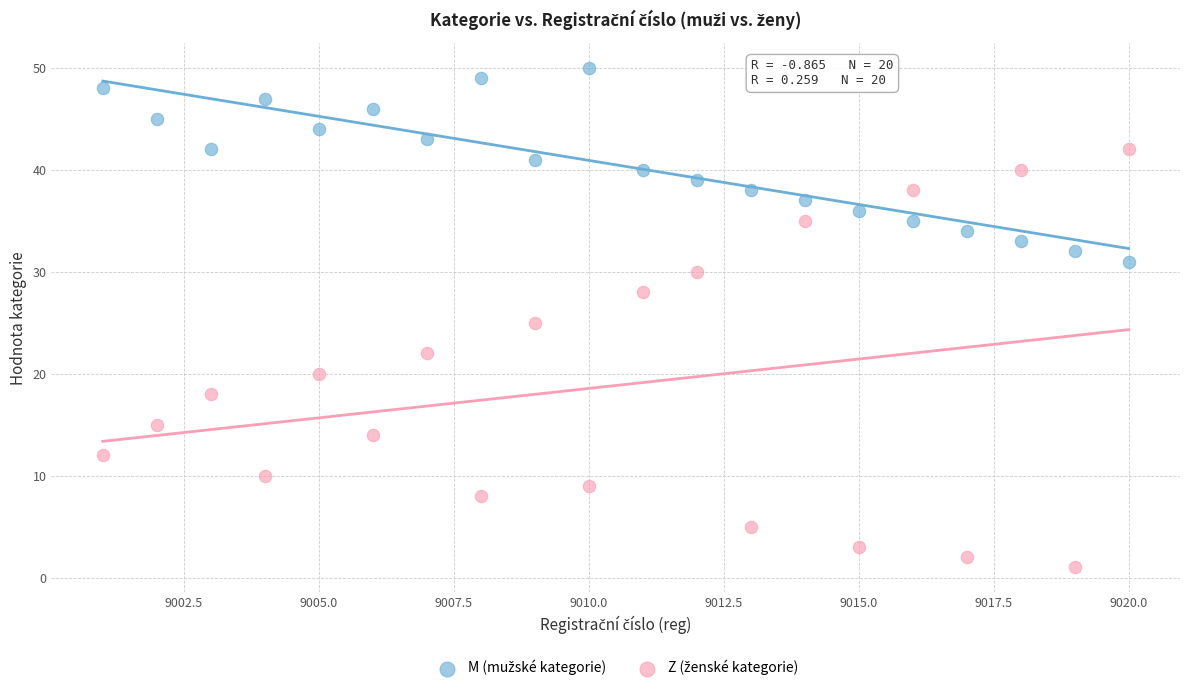

What is the X range (max minus min) for the scatter plot?

19